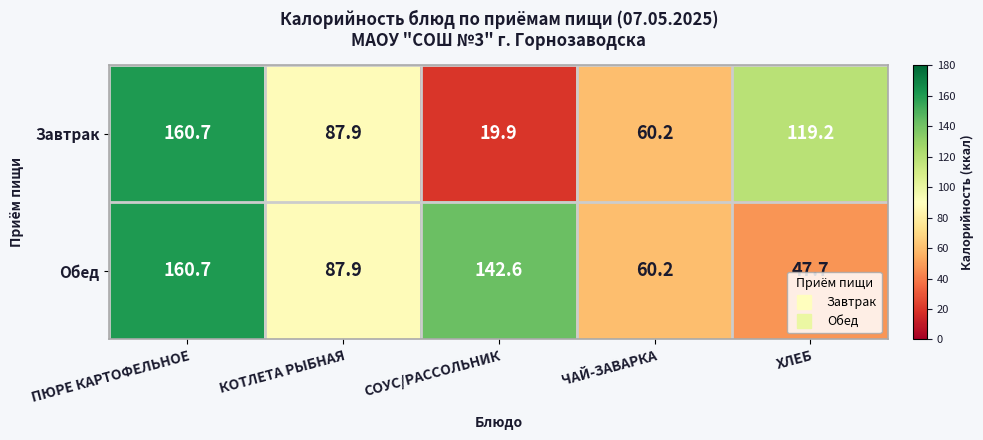

What is the approximate value of Завтрак at ЧАЙ-ЗАВАРКА?

60.2